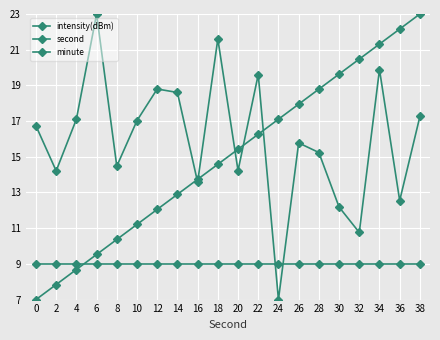

How many series are shown in this chart?

3